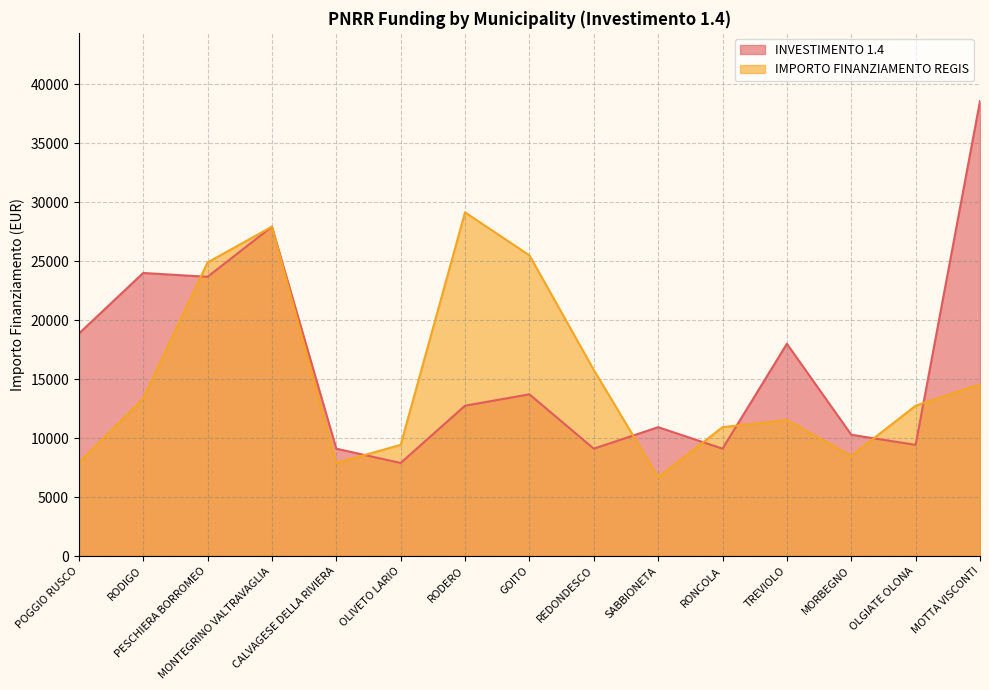

At how many categories does at least one series exceed 36070?

1